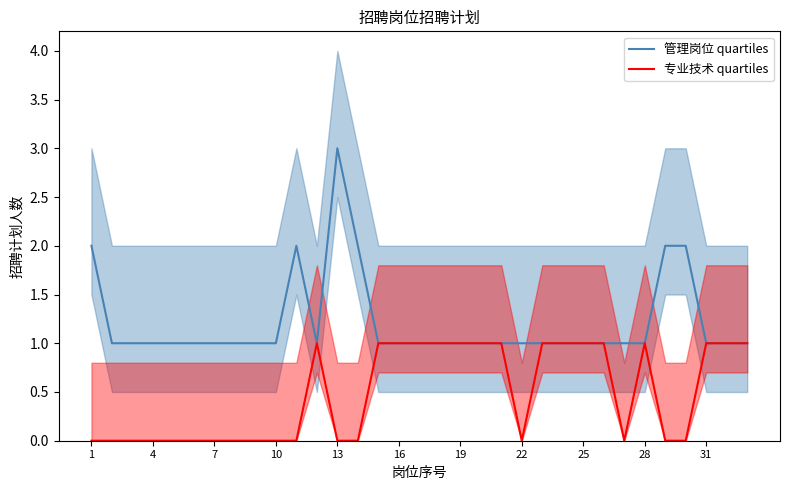

The value of 专业技术 at 30 is 1. True or false?

False